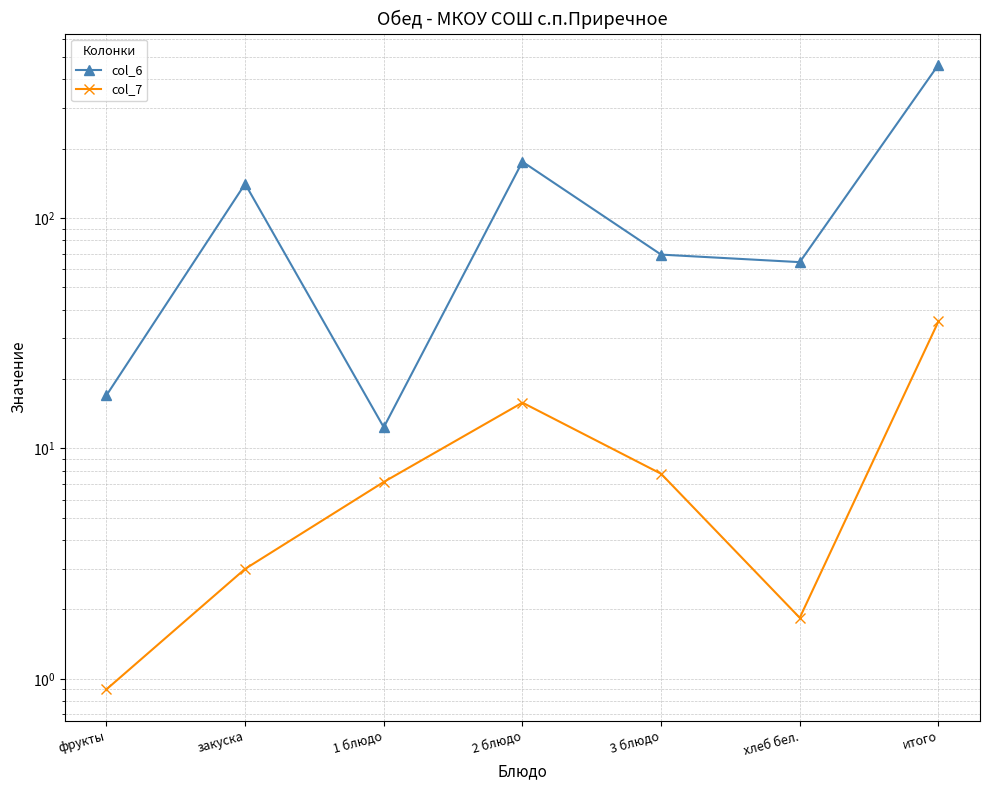

Is the value of col_7 at 1 блюдо greater than the value of col_6 at 2 блюдо?

No